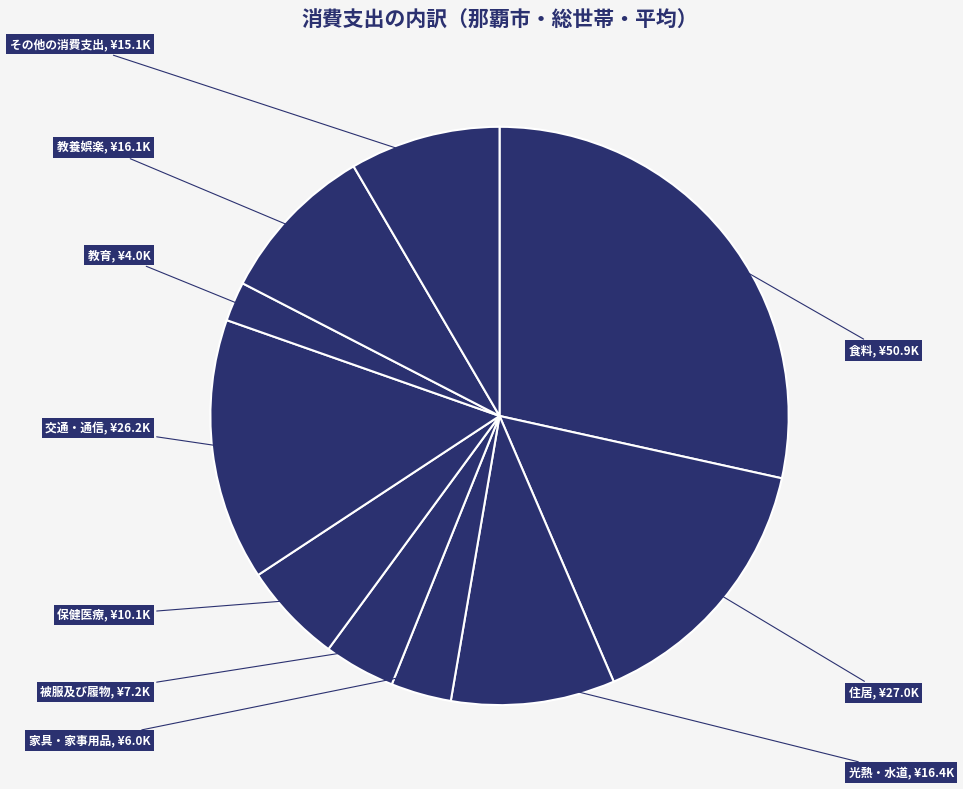

Which category has the smallest portion of the pie?

教育